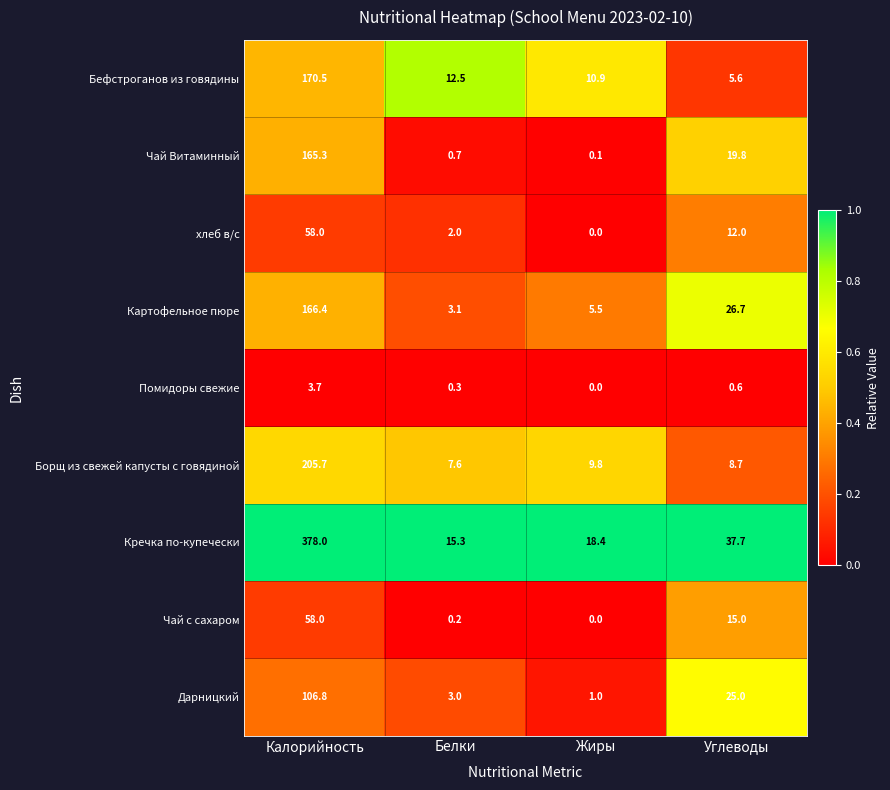

At which category does the chart reach its peak across all series?

Калорийность